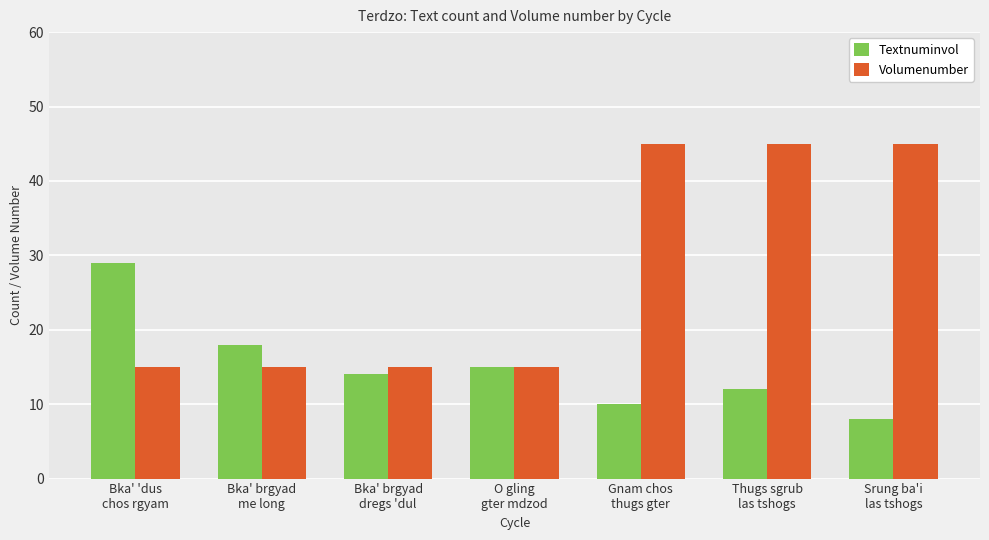

What are all the series names shown in the legend?

Textnuminvol, Volumenumber